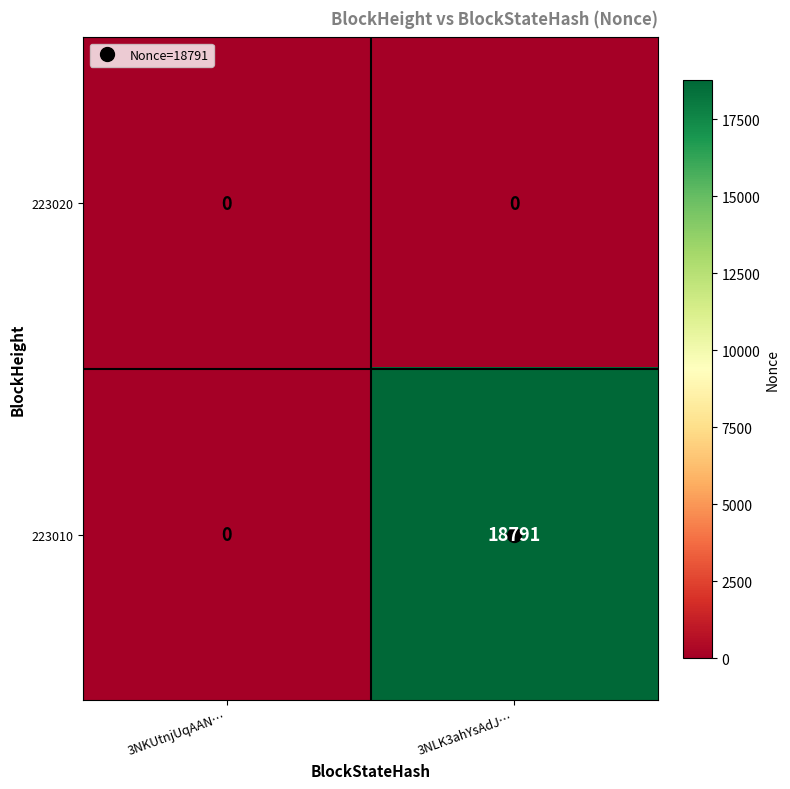

Which series changed the most between 3NKUtnjUqAAN… and 3NLK3ahYsAdJ…?

223010